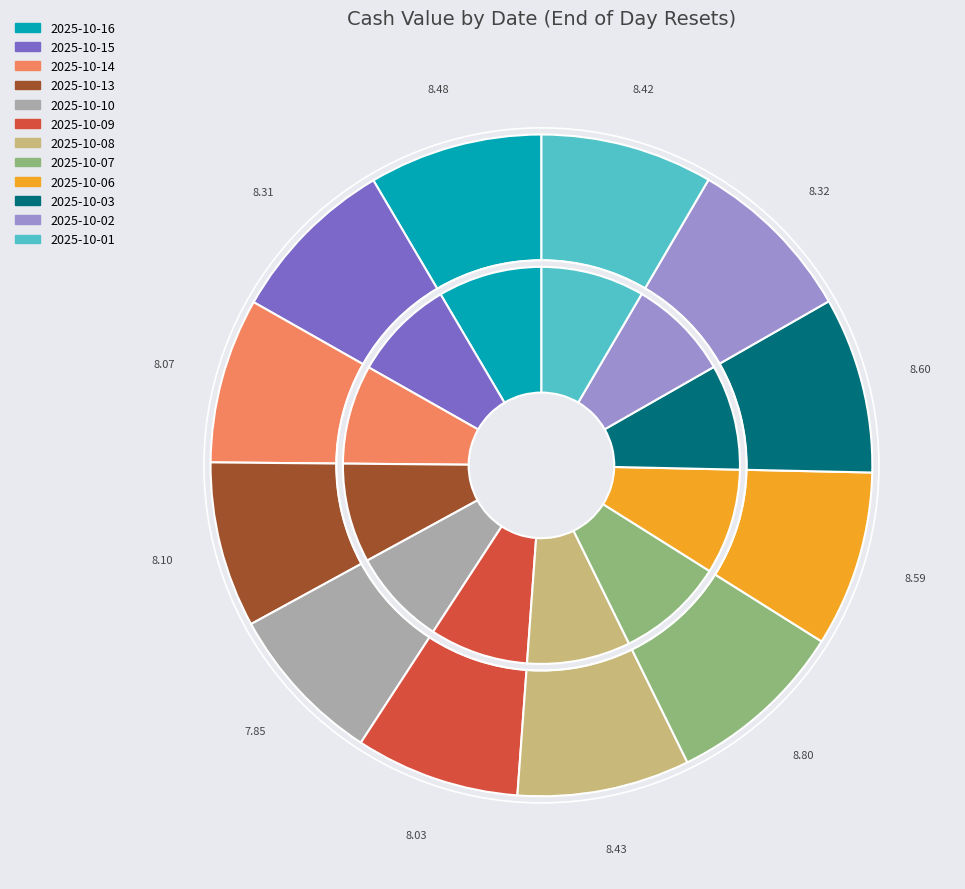

Is the sum of 2025-10-13 and 2025-10-06 greater than half?

No